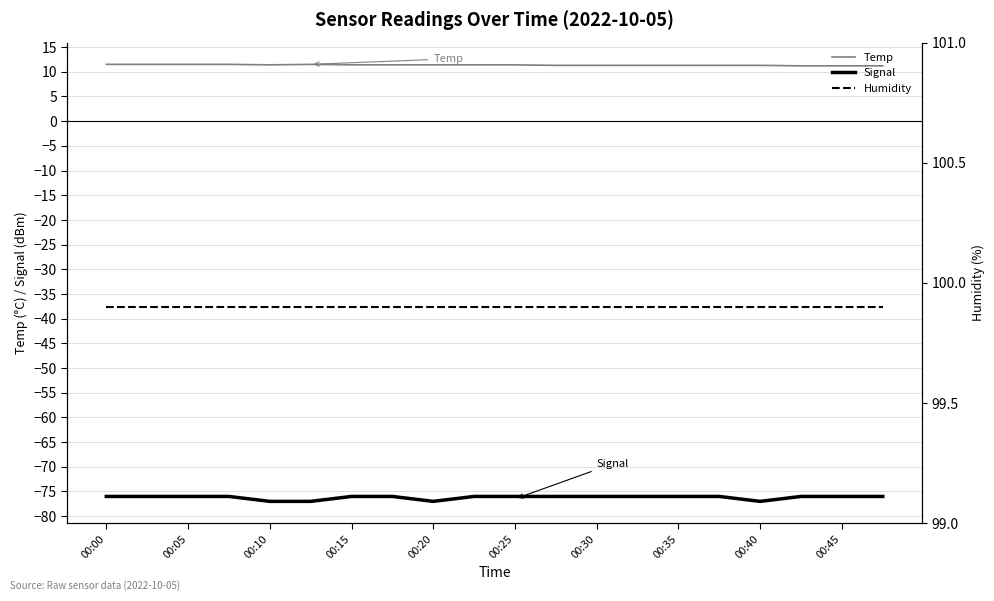

What is the smallest value displayed?

-77.0